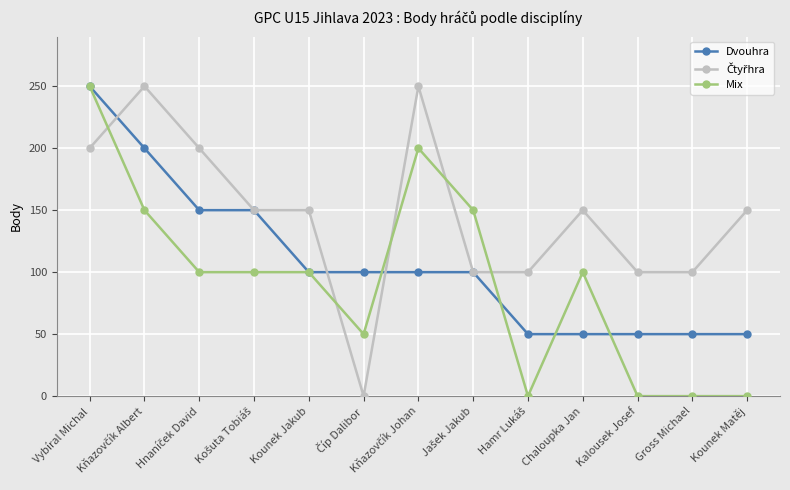

What value does the Mix series have at Kounek Jakub?

100